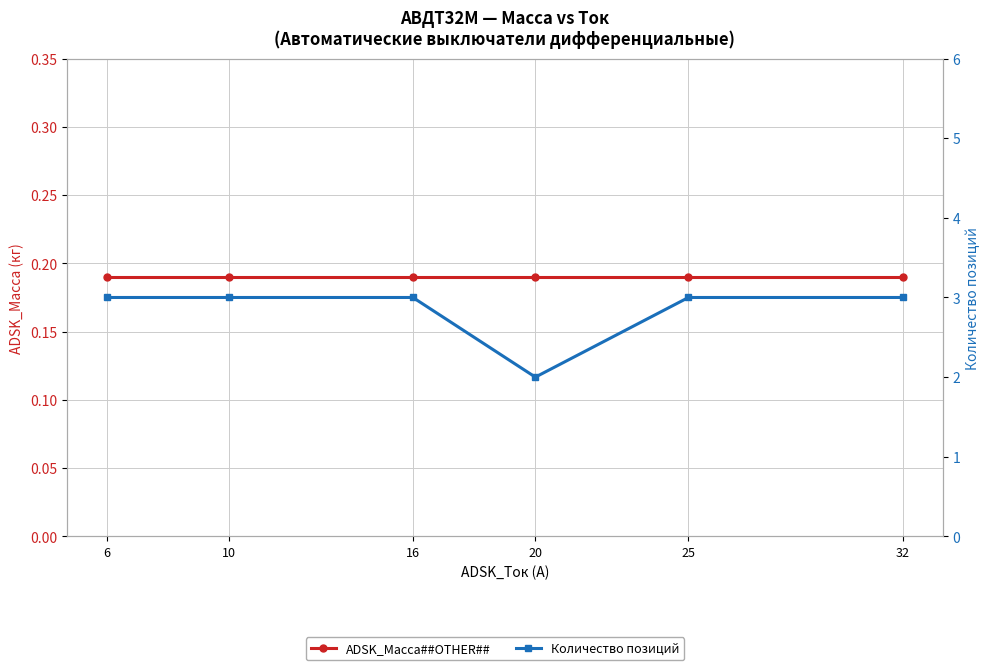

What is the value of the ADSK_Масса##OTHER## point at the 5th from the left?

0.2